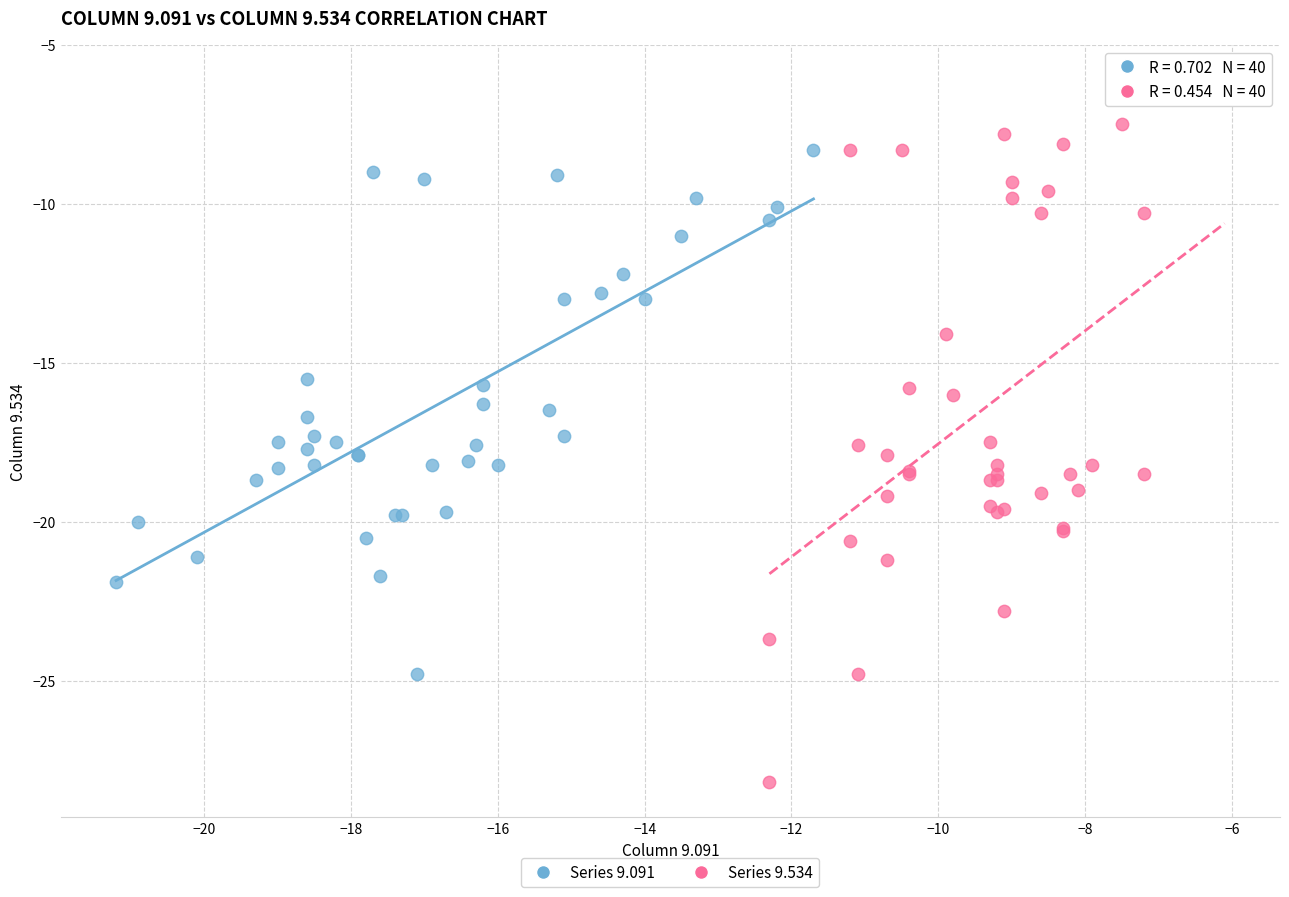

Which series has the widest spread of Y values?

Series 9.534